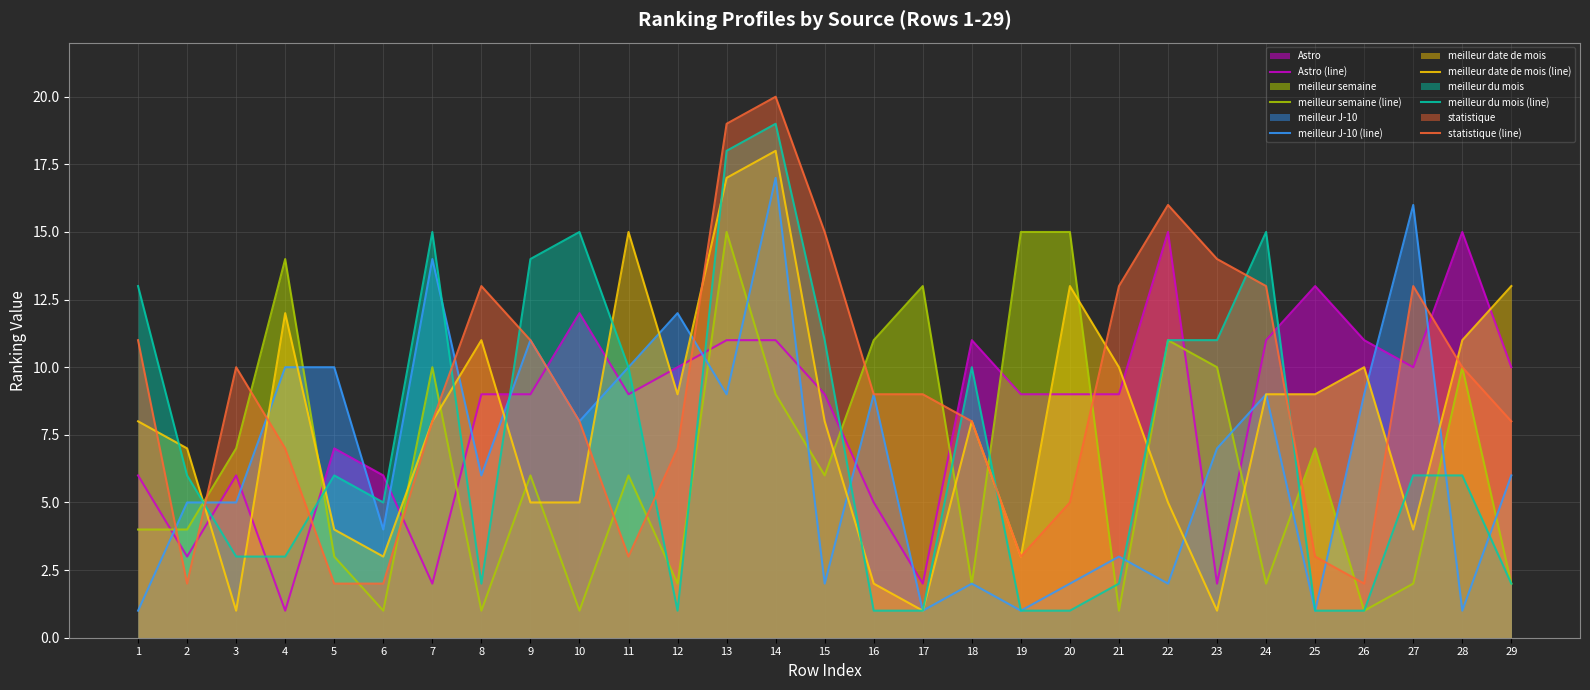

At which label does meilleur du mois (line) reach its minimum?

12